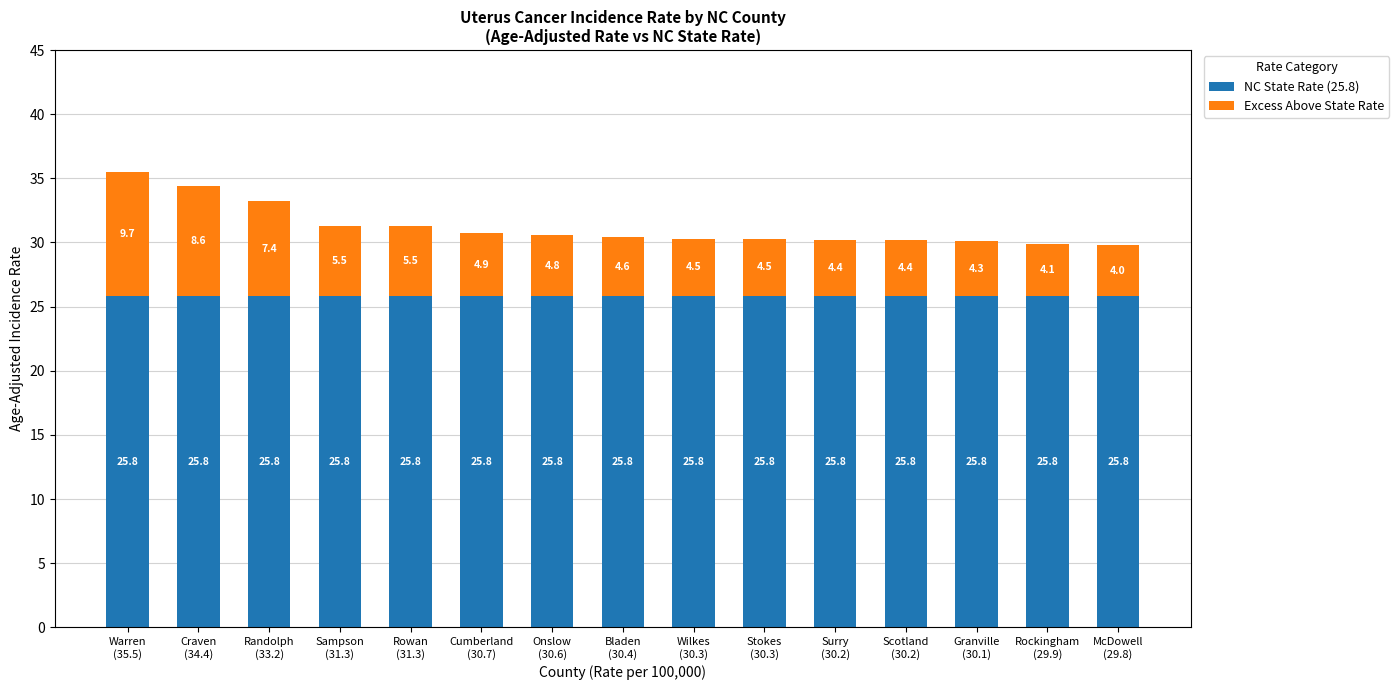

Reading right to left, transcribe the values for NC State Rate (25.8).

25.8	25.8	25.8	25.8	25.8	25.8	25.8	25.8	25.8	25.8	25.8	25.8	25.8	25.8	25.8